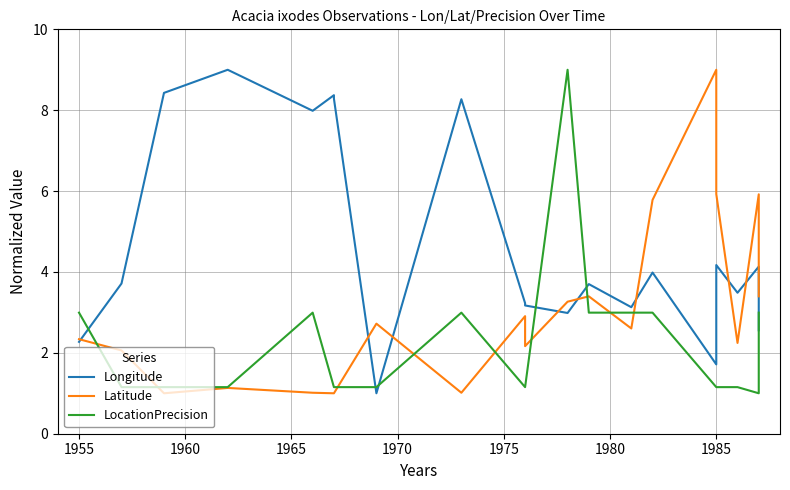

Which series has the largest total across all categories?

Longitude